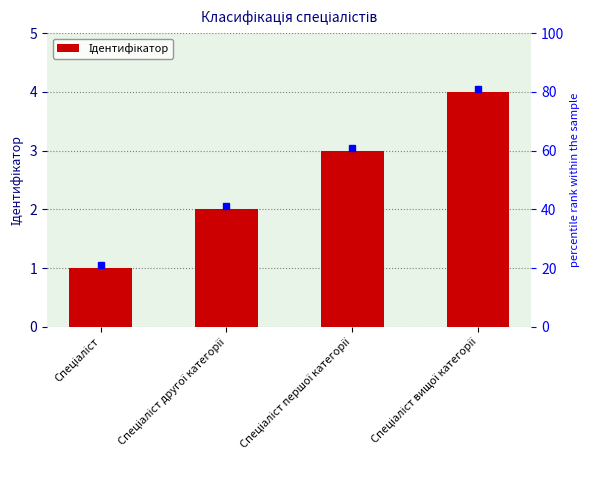

Between Спеціаліст першої категорії and Спеціаліст другої категорії, which is larger?

Спеціаліст першої категорії